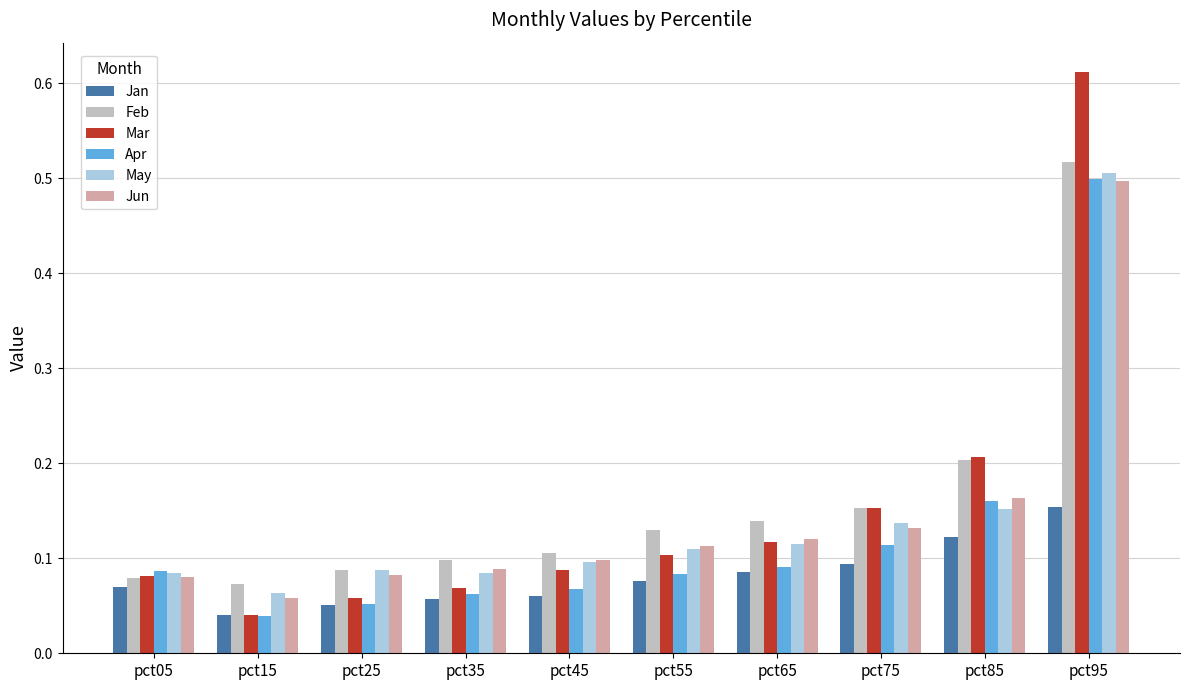

Between pct35 and pct65, which series saw the biggest shift?

Mar